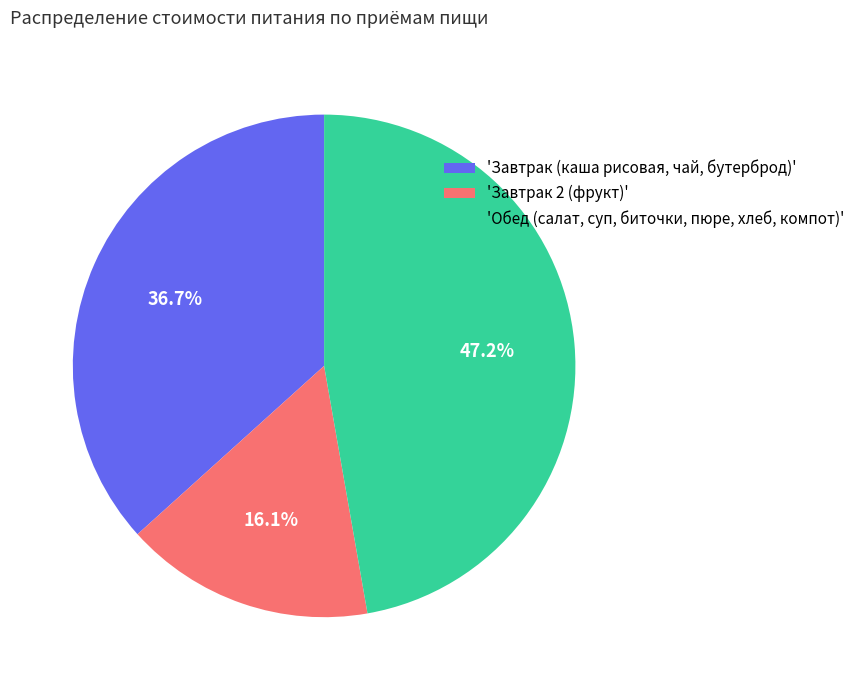

Rank the categories by value from highest to lowest.

'Обед (салат, суп, биточки, пюре, хлеб, компот)', 'Завтрак (каша рисовая, чай, бутерброд)', 'Завтрак 2 (фрукт)'